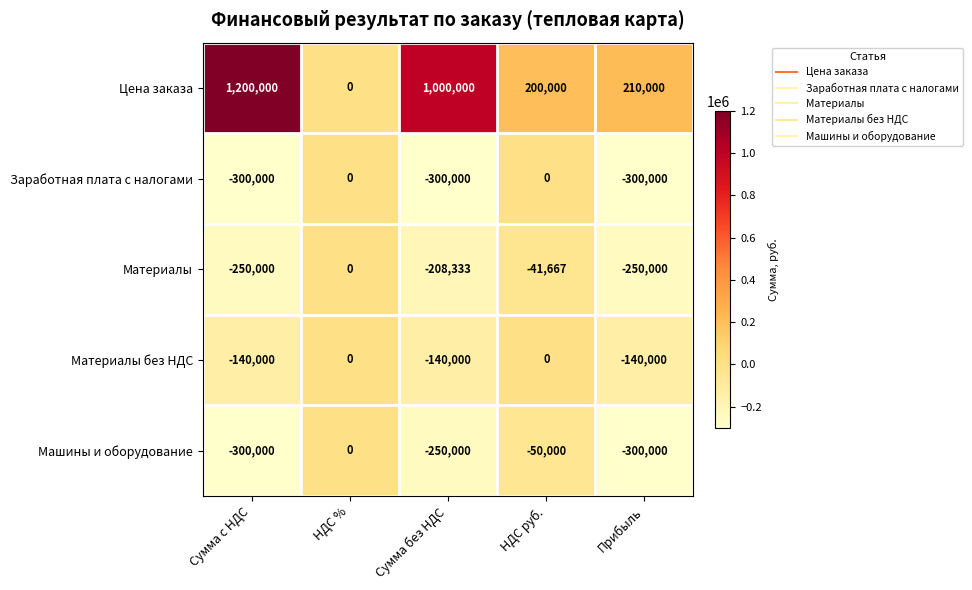

What is the difference between the Цена заказа values at Сумма с НДС and Прибыль?

990000